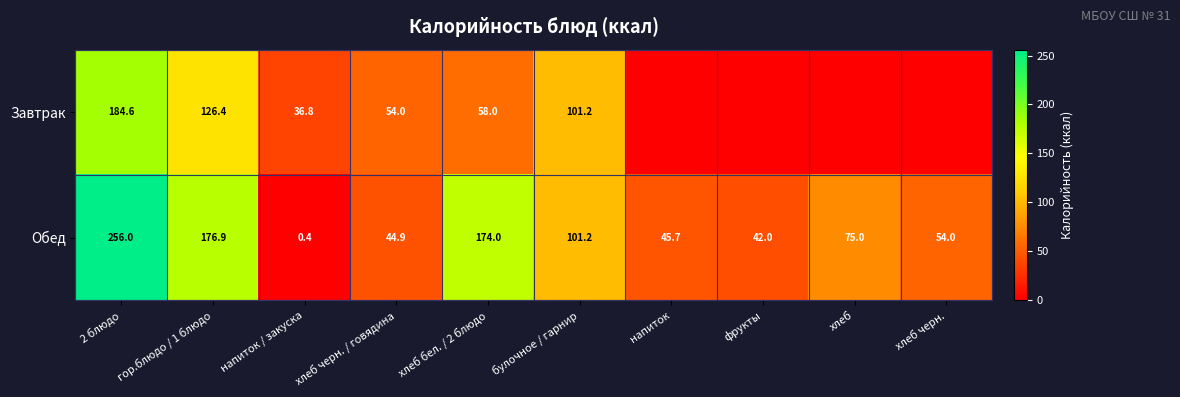

The Завтрак series shows 184.6 at 2 блюдо. True or false?

True